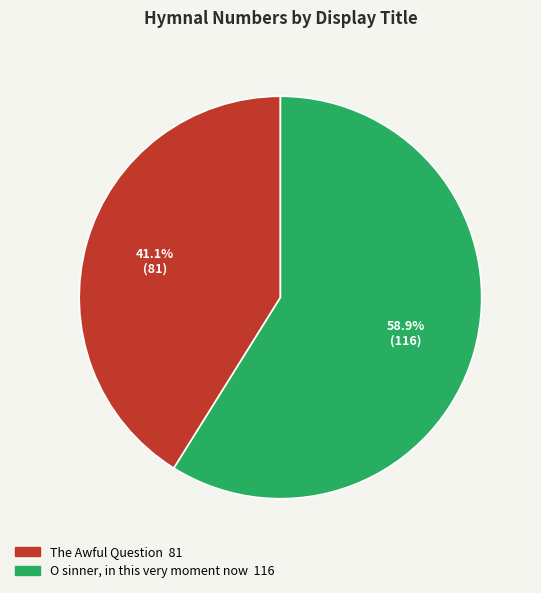

Does any single category account for the majority?

Yes